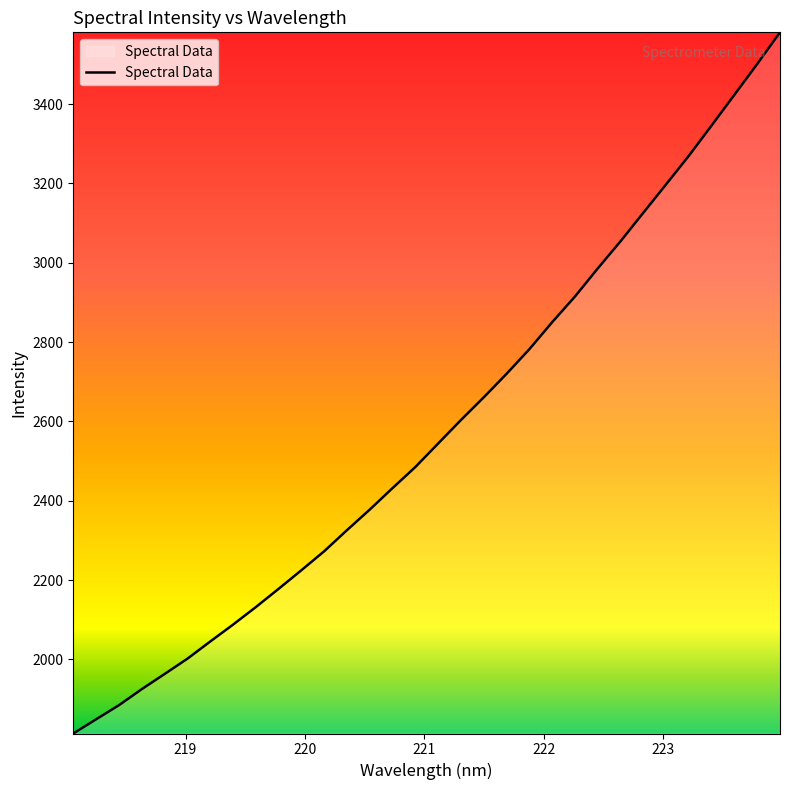

What is the smallest value displayed?

1813.0